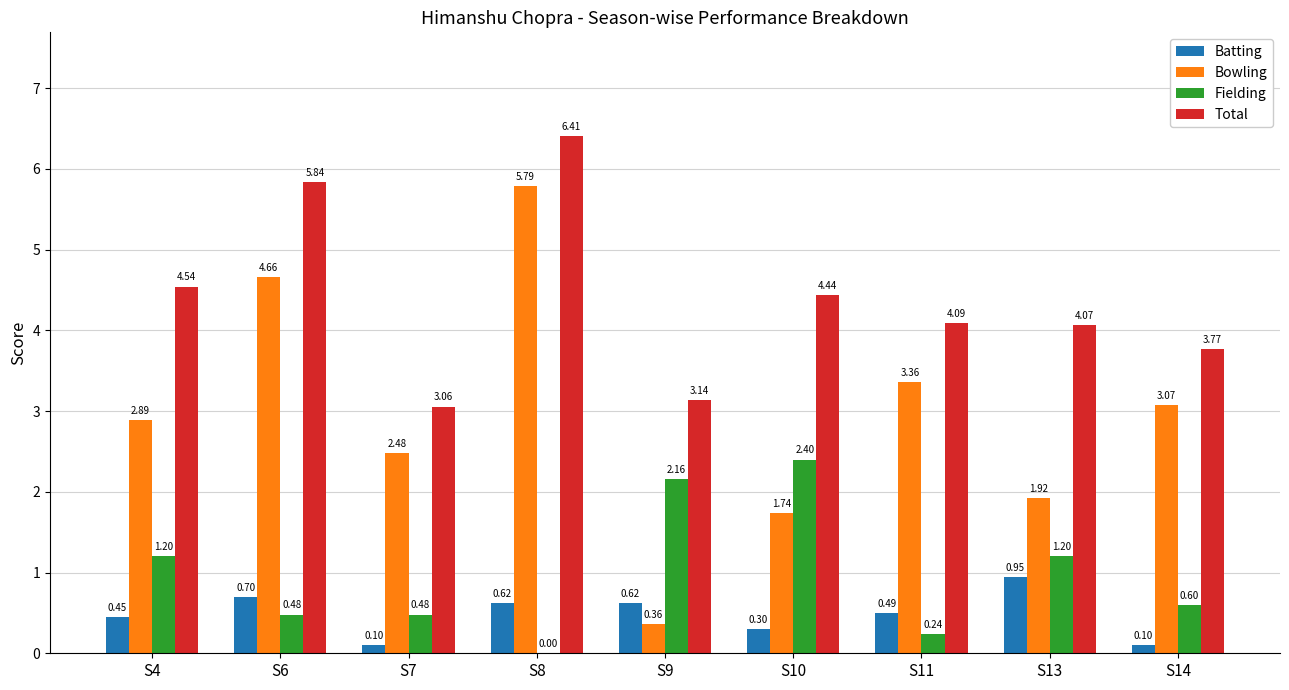

Which series has the widest spread of values?

Bowling